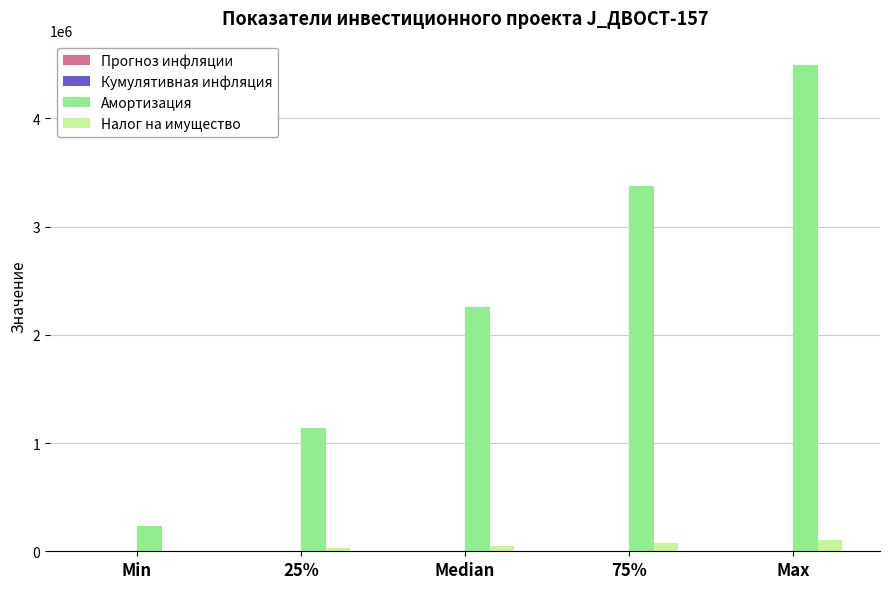

At which category is the sum across all series the highest?

Max